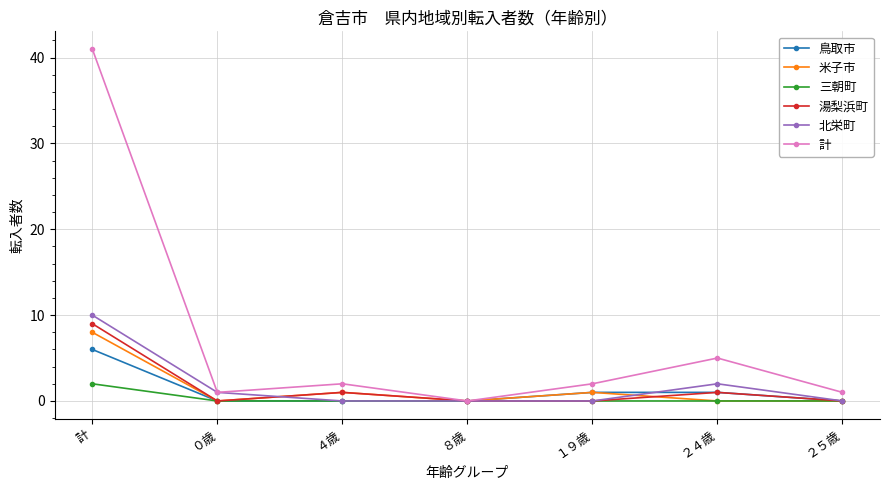

Rank the series by their maximum value, from lowest to highest.

三朝町, 鳥取市, 米子市, 湯梨浜町, 北栄町, 計